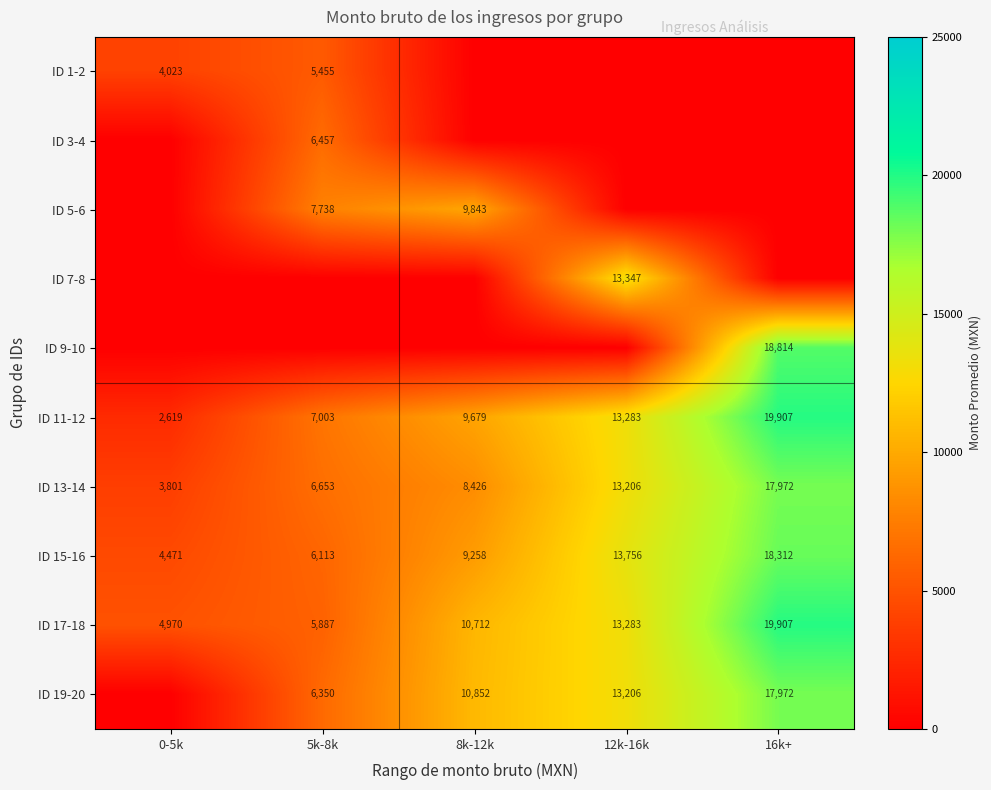

At which label is ID 11-12 closest to 11263?

8k-12k